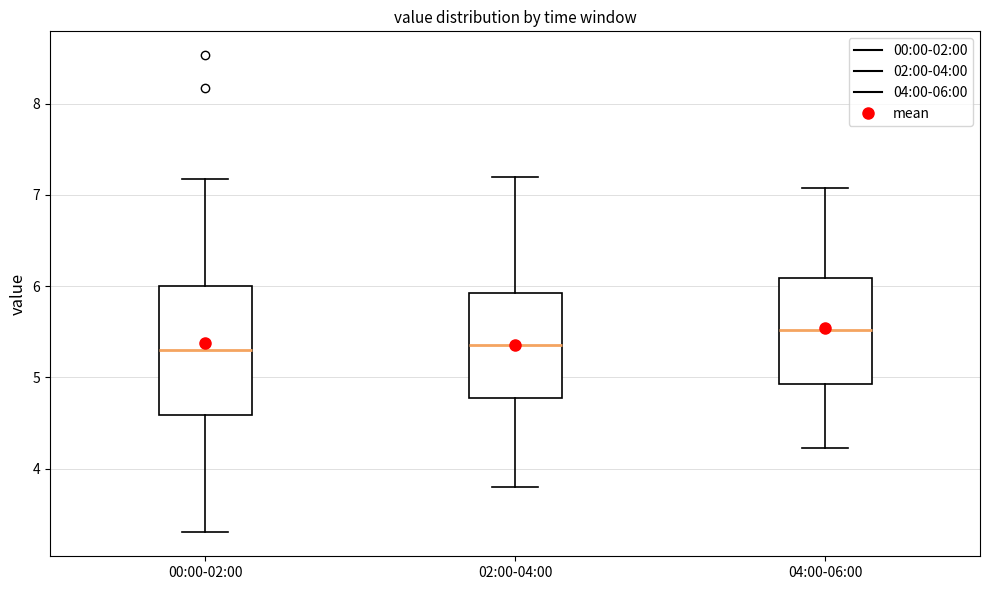

Which box's median line is the highest?

04:00-06:00